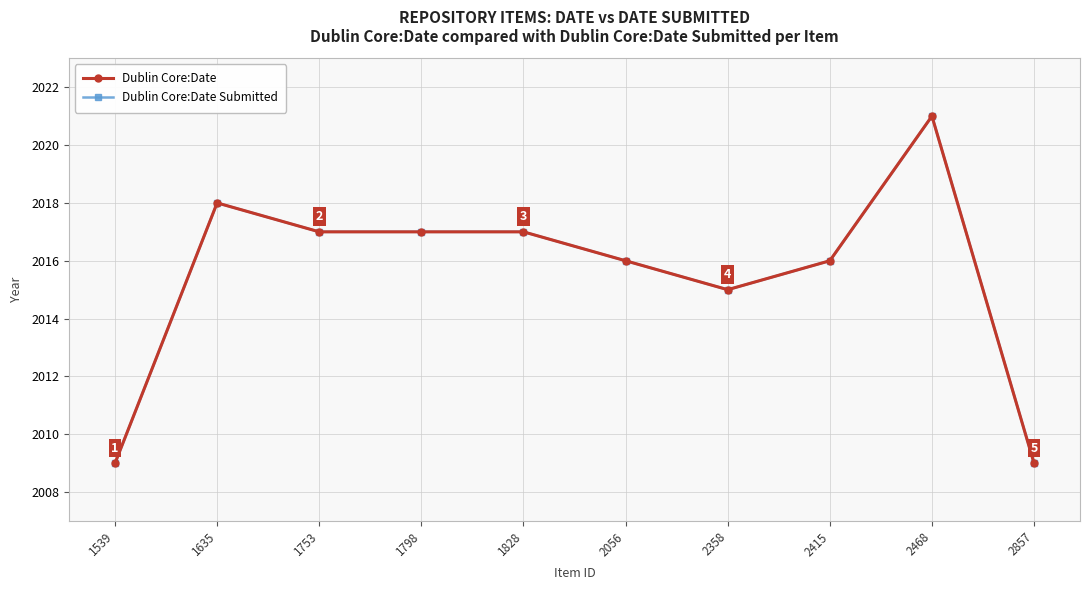

Which series has the largest range (max minus min)?

Dublin Core:Date